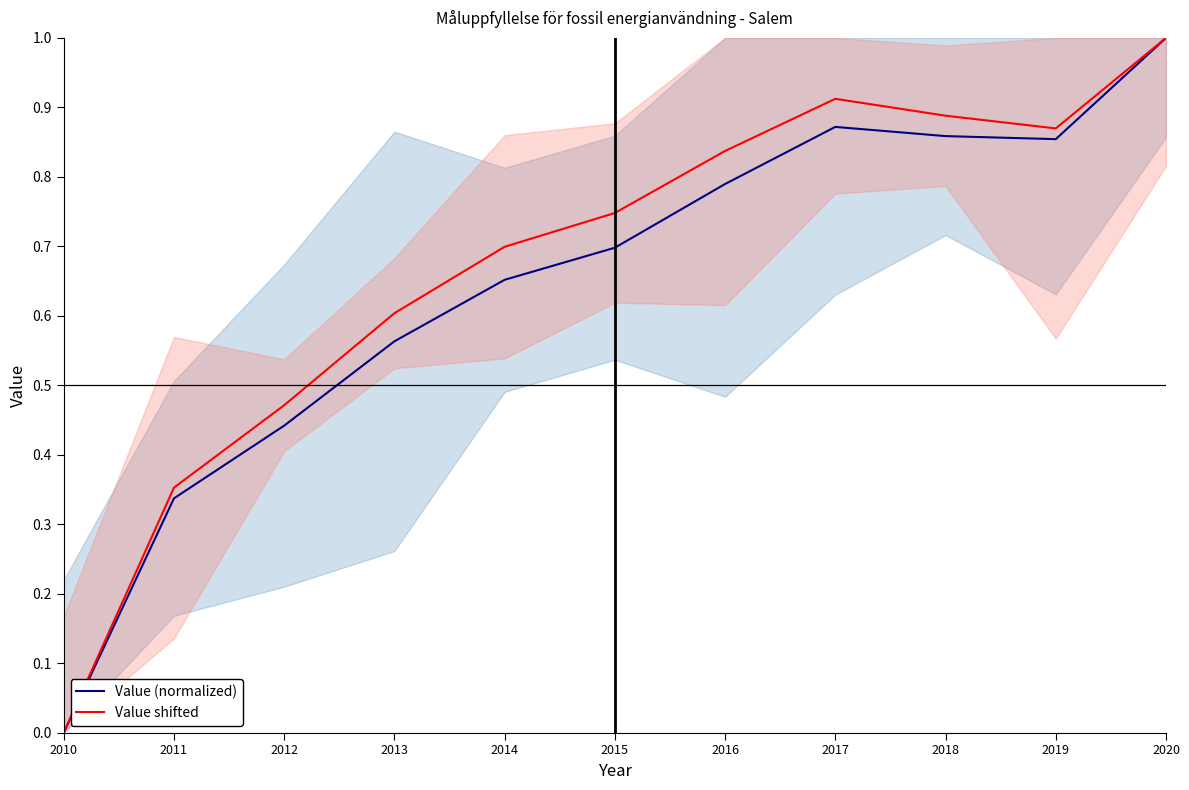

List the series in order of their overall mean, lowest first.

Value (normalized), Value shifted